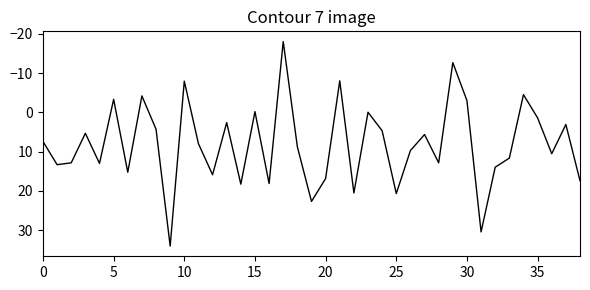

What is the difference between the maximum and minimum values?

52.1